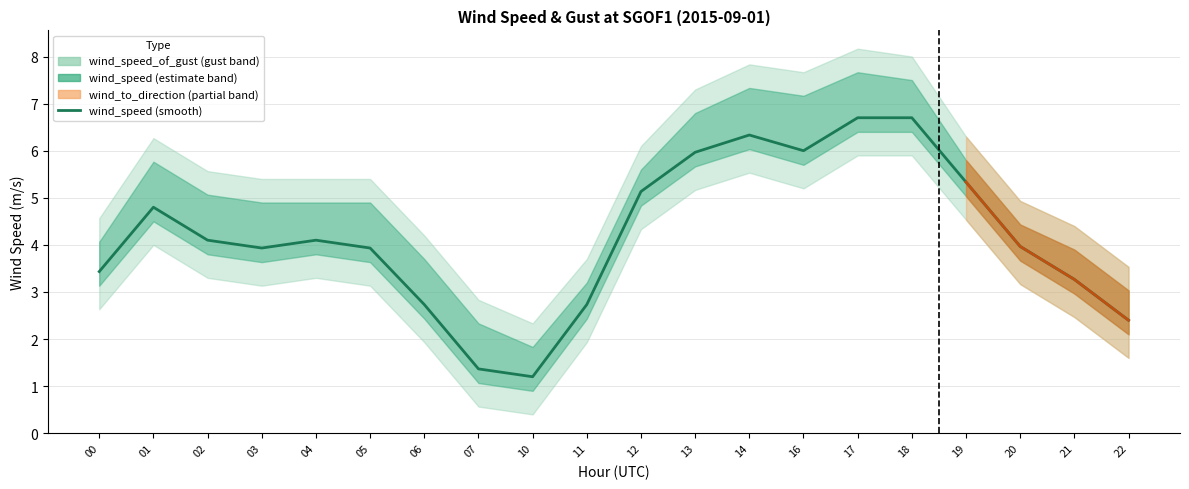

Which has a higher value, 00 or 04?

04